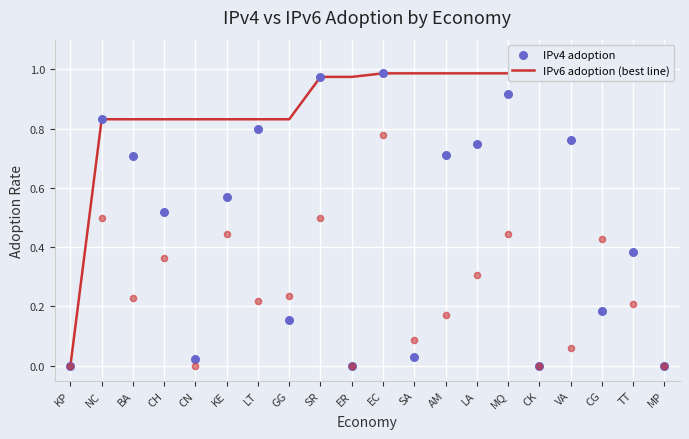

At how many categories does at least one series exceed 0?

19